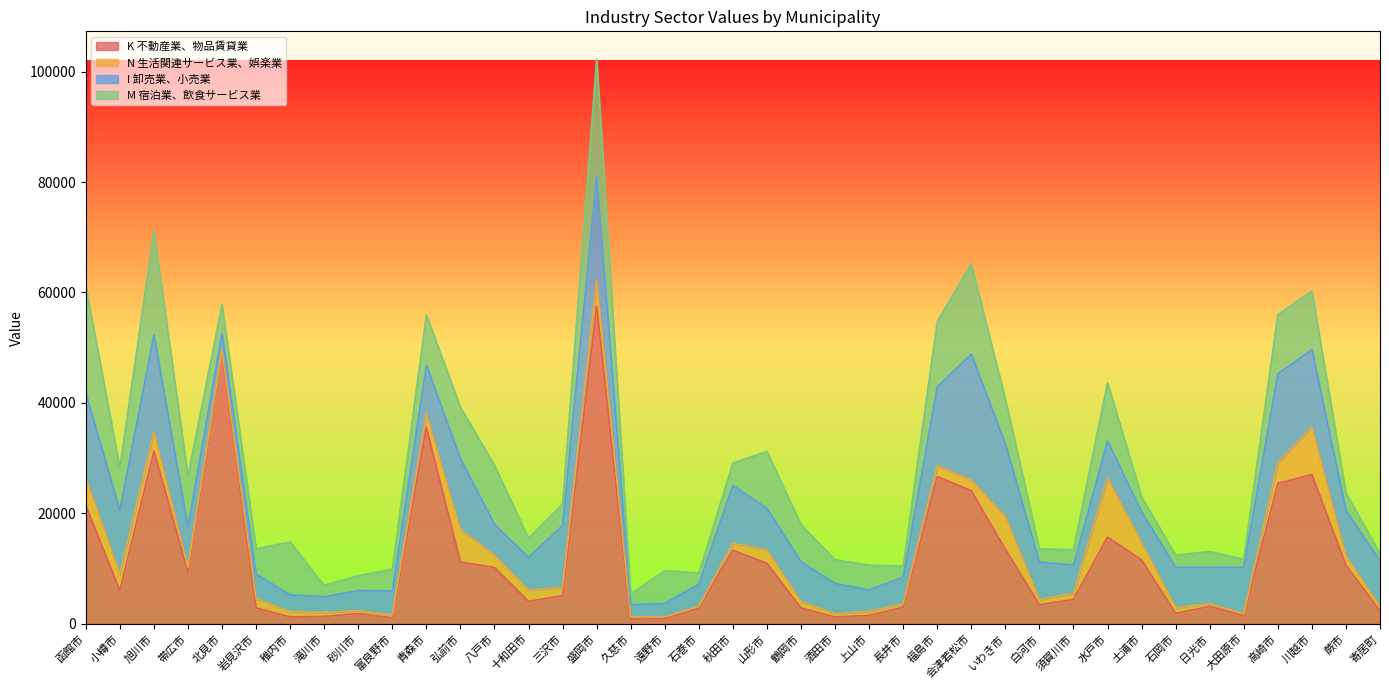

What is the label of the 27th point from the right?

八戸市